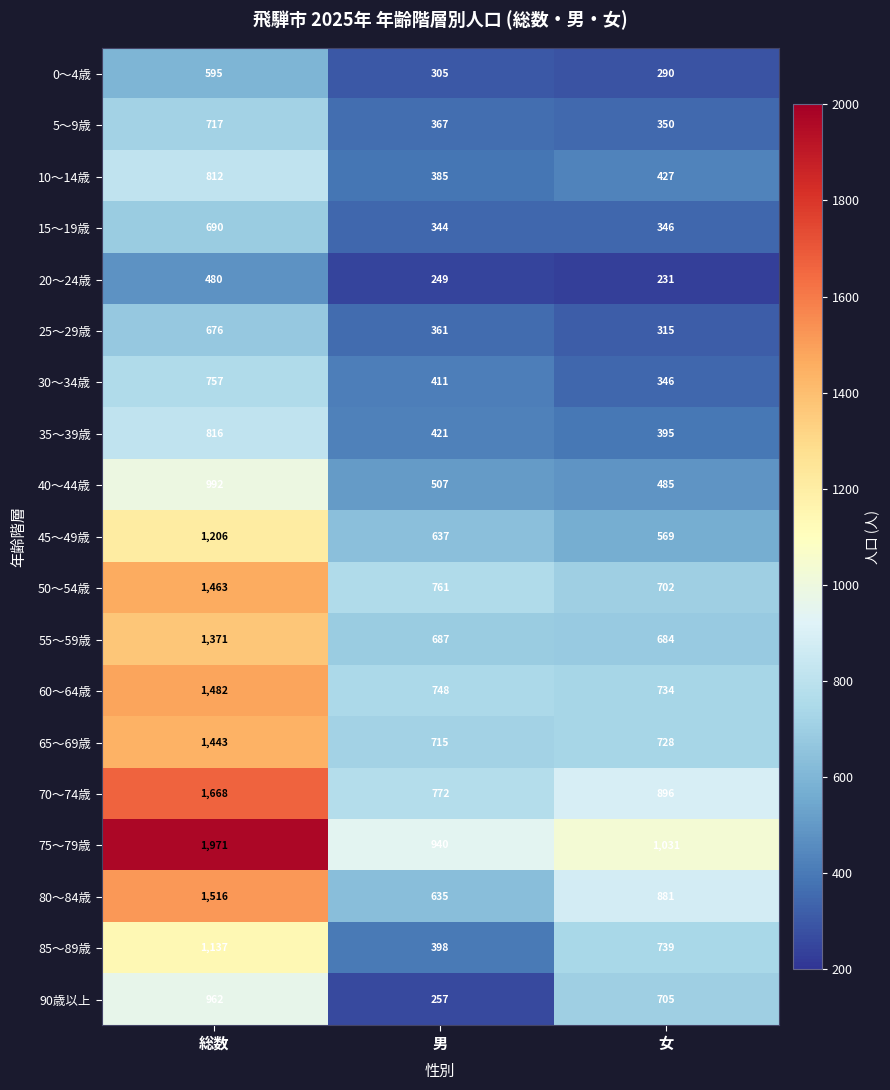

Where is 55～59歳 nearest to the value 1027?

男